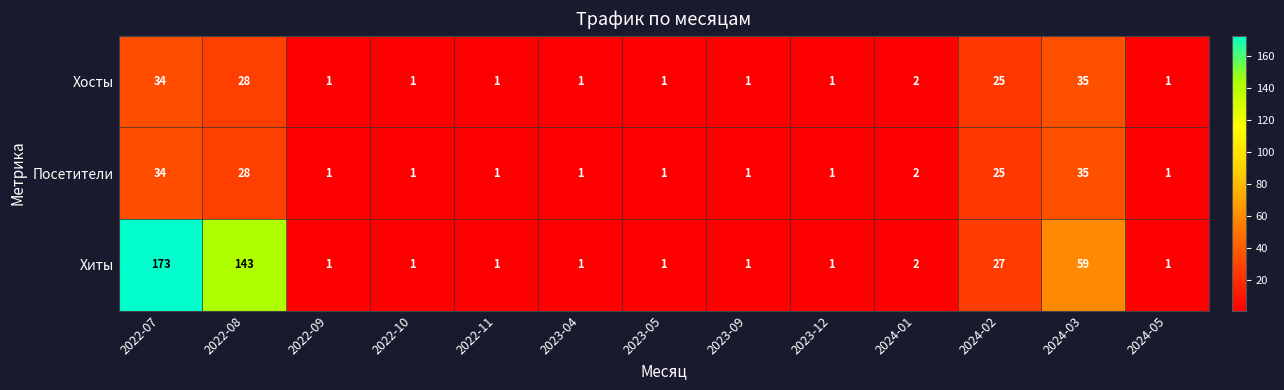

Is it true that Хиты equals 292 at 2022-07?

False